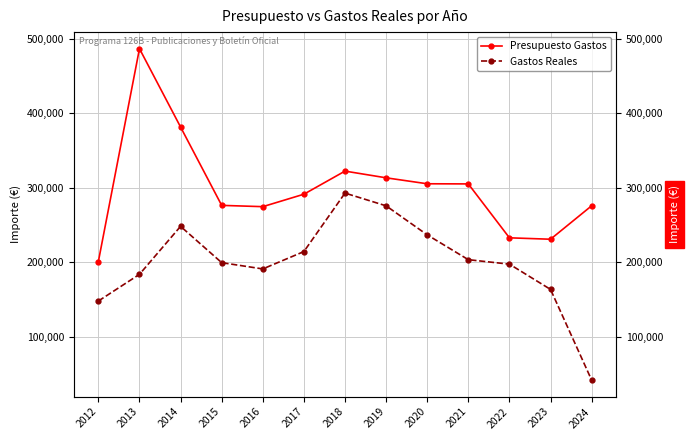

What is the total value across all series at 2017?

505573.5